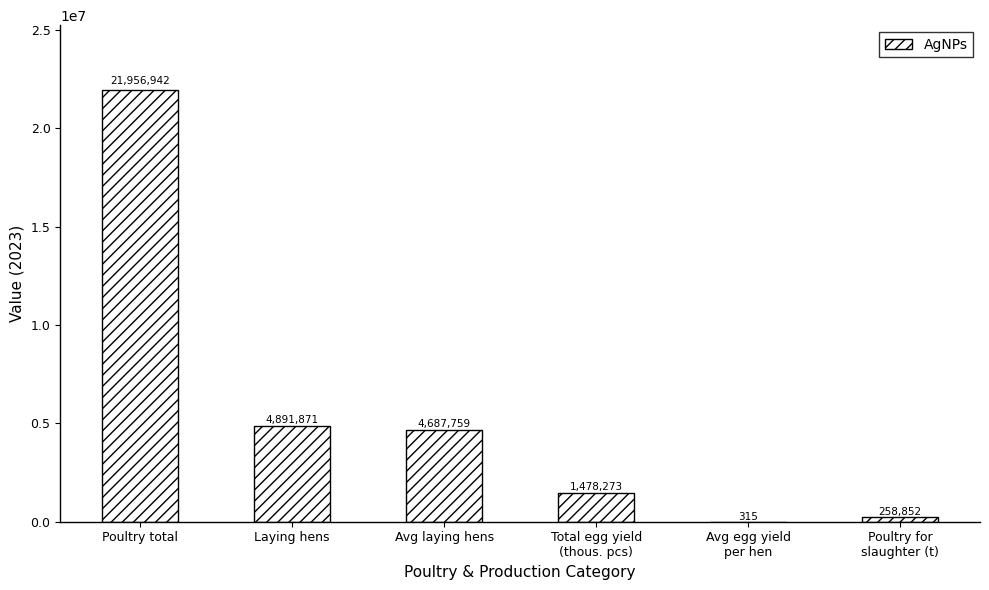

Where does the data first go above 4687758?

Poultry total